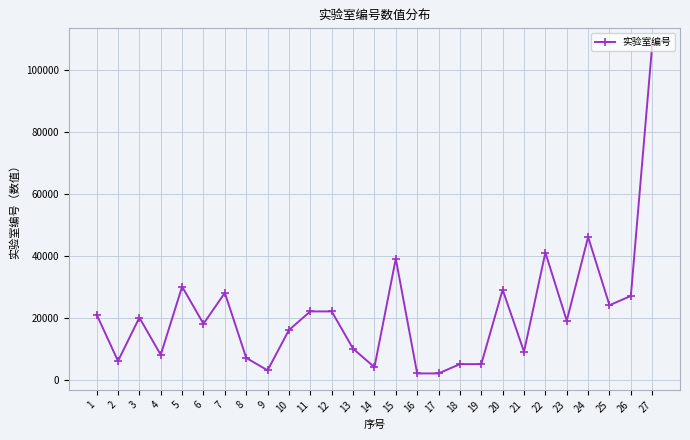

True or false: there are more than 1 points higher than both neighbors.

True